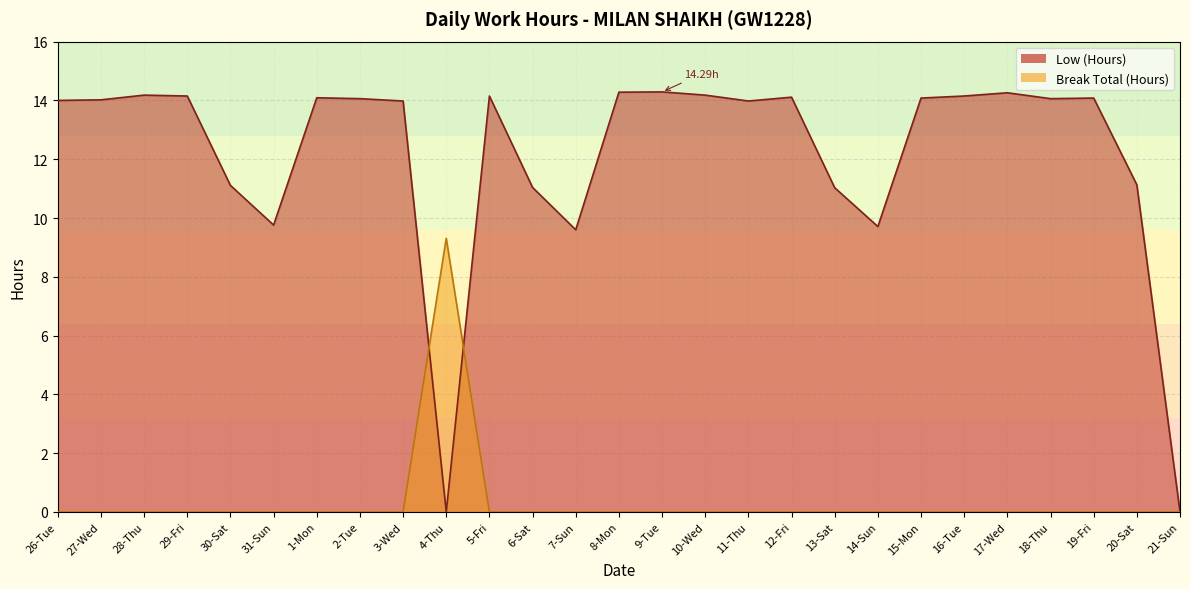

What is the label of the 7th point from the right?

15-Mon